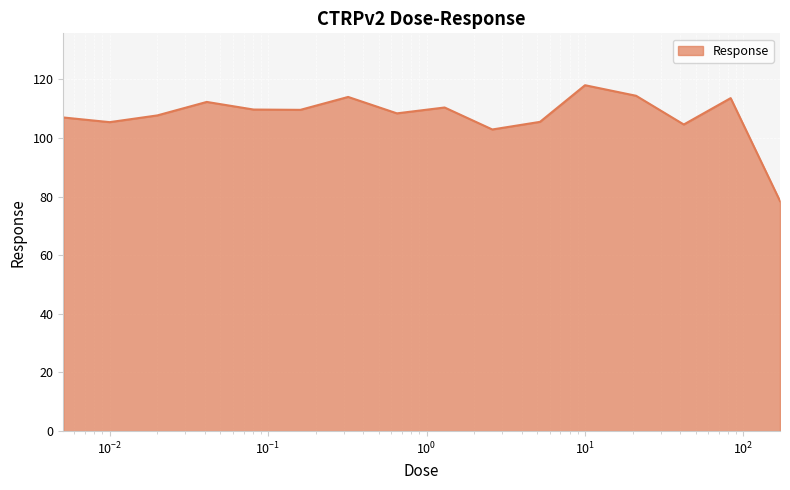

What is the difference between the maximum and minimum values?

39.5